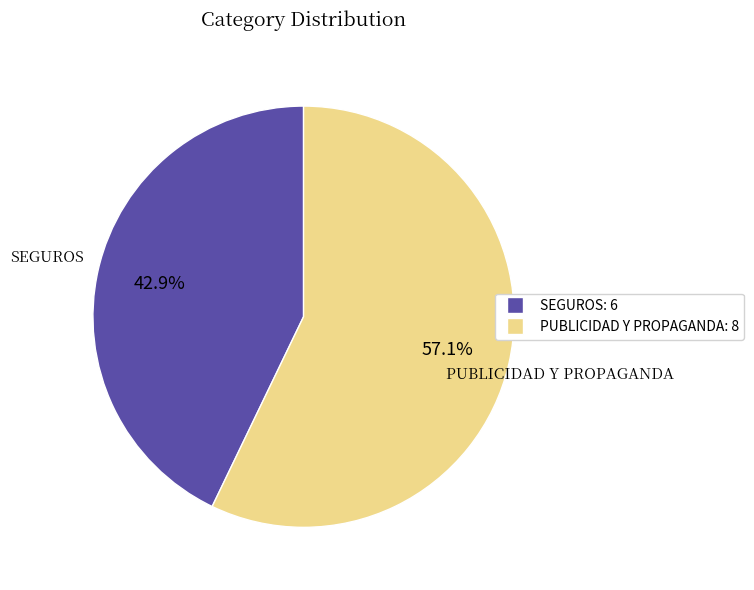

Which slice is the smallest?

SEGUROS: 6